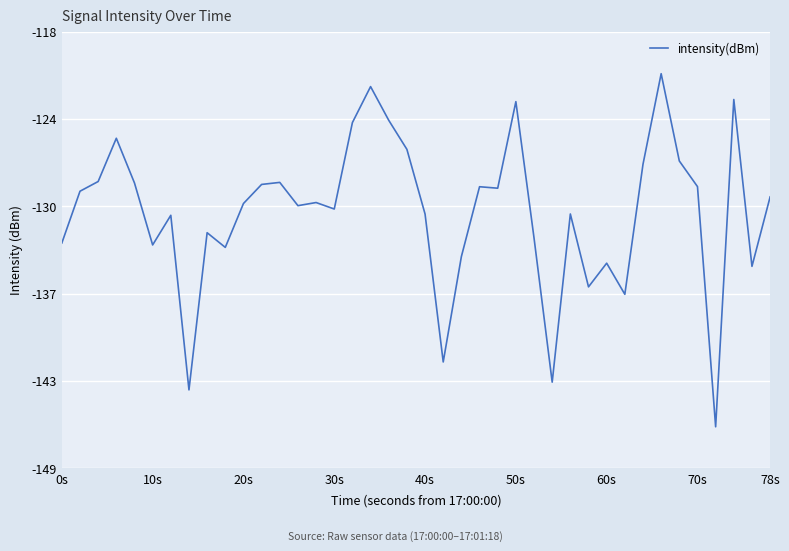

What is the minimum value shown in the chart?

-146.1